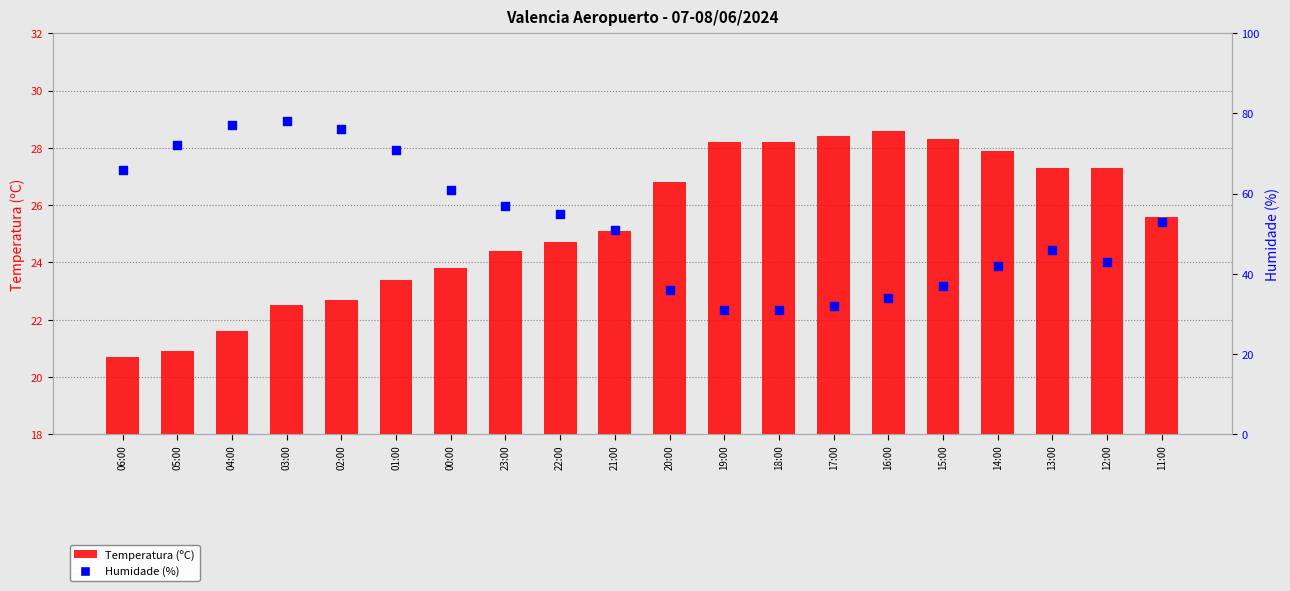

Is the value of Temperatura (ºC) at 14:00 greater than the value of Humidade (%) at 11:00?

No